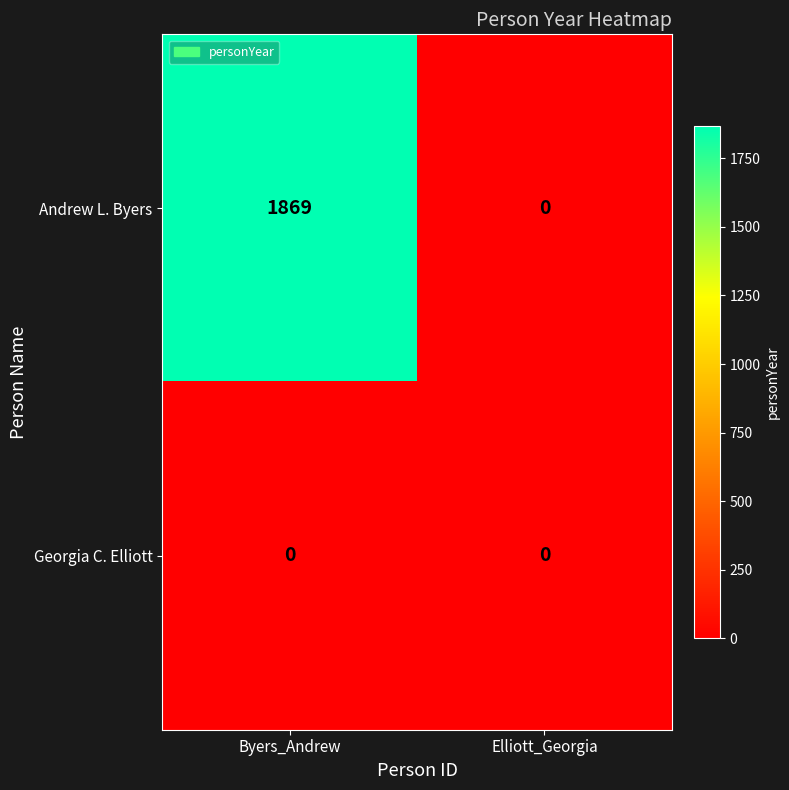

What is the sum of the Andrew L. Byers values at Elliott_Georgia and Byers_Andrew?

1869